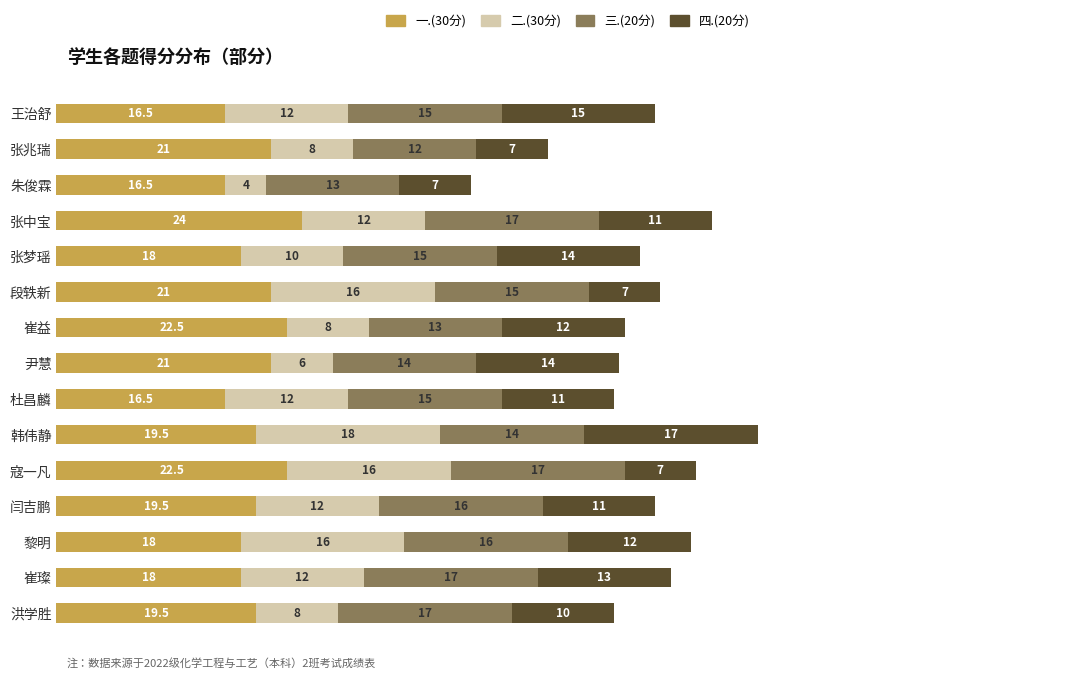

What value does the 一.(30分) series have at 崔璨?

18.0